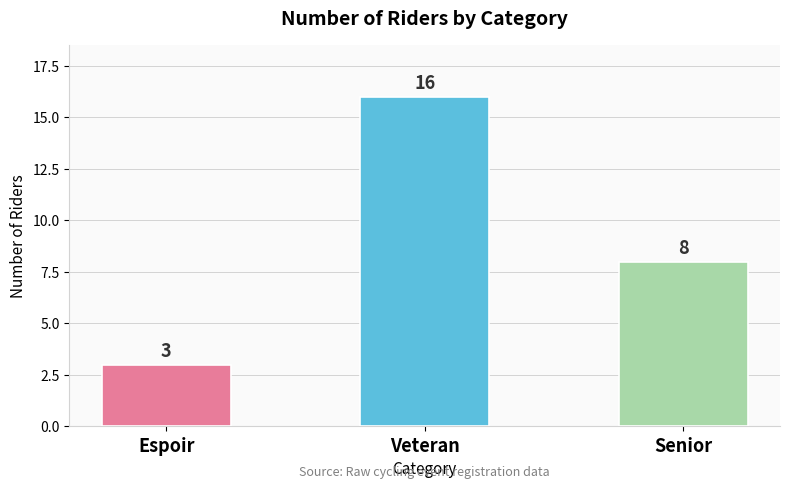

Which category has the highest value across all series?

Veteran